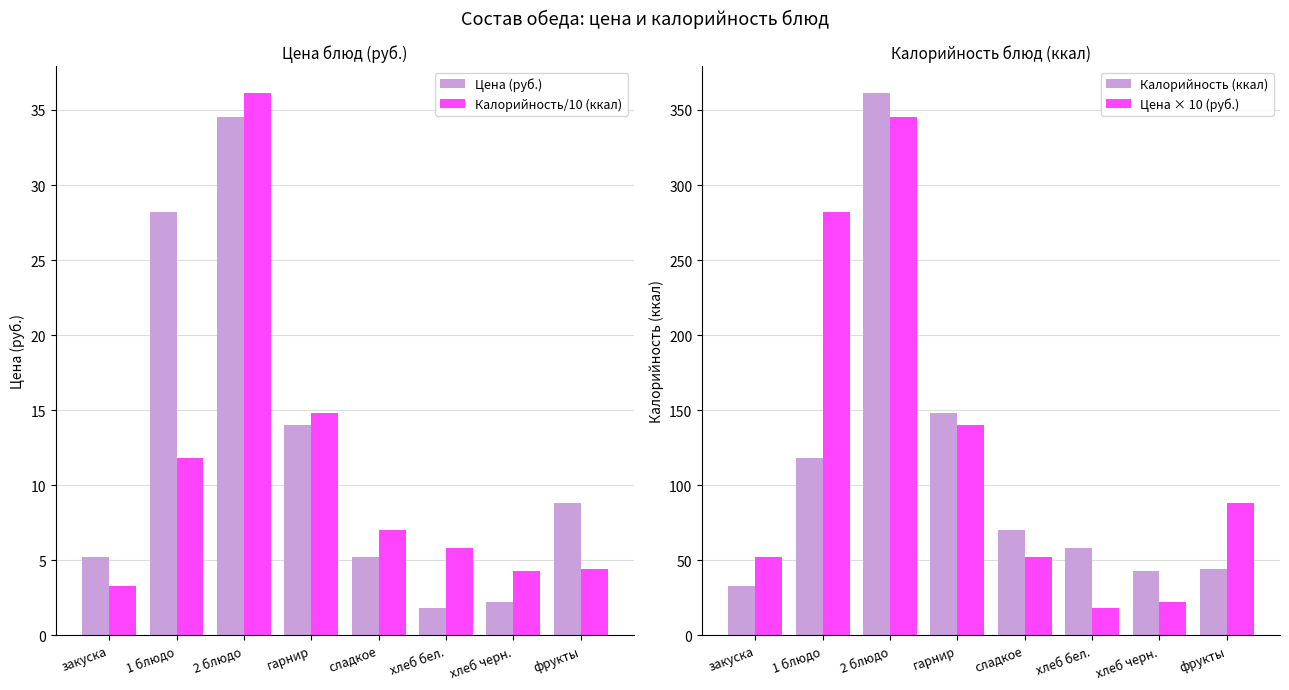

What is the sum of all Калорийность/10 (ккал) values?

87.5